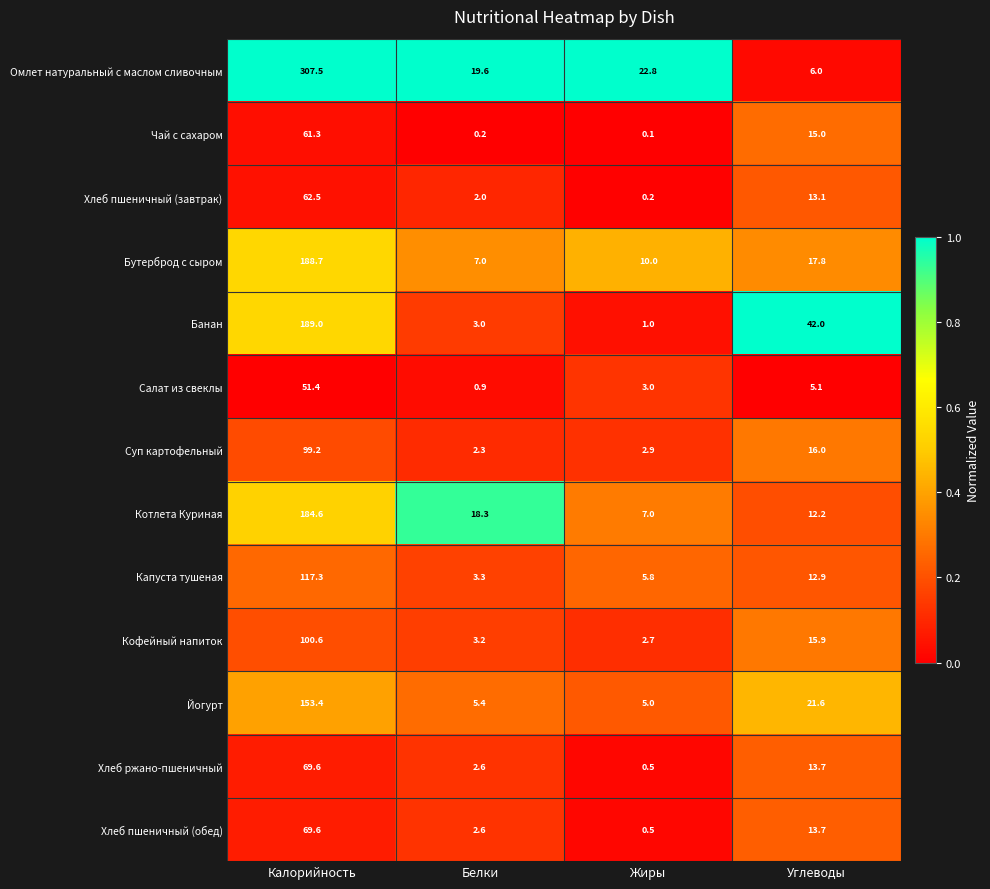

Where is Банан nearest to the value 95?

Углеводы